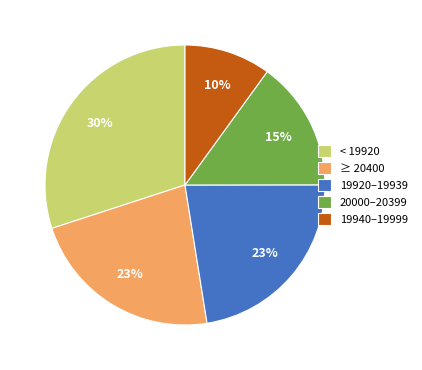

Is there a majority slice in this chart?

No